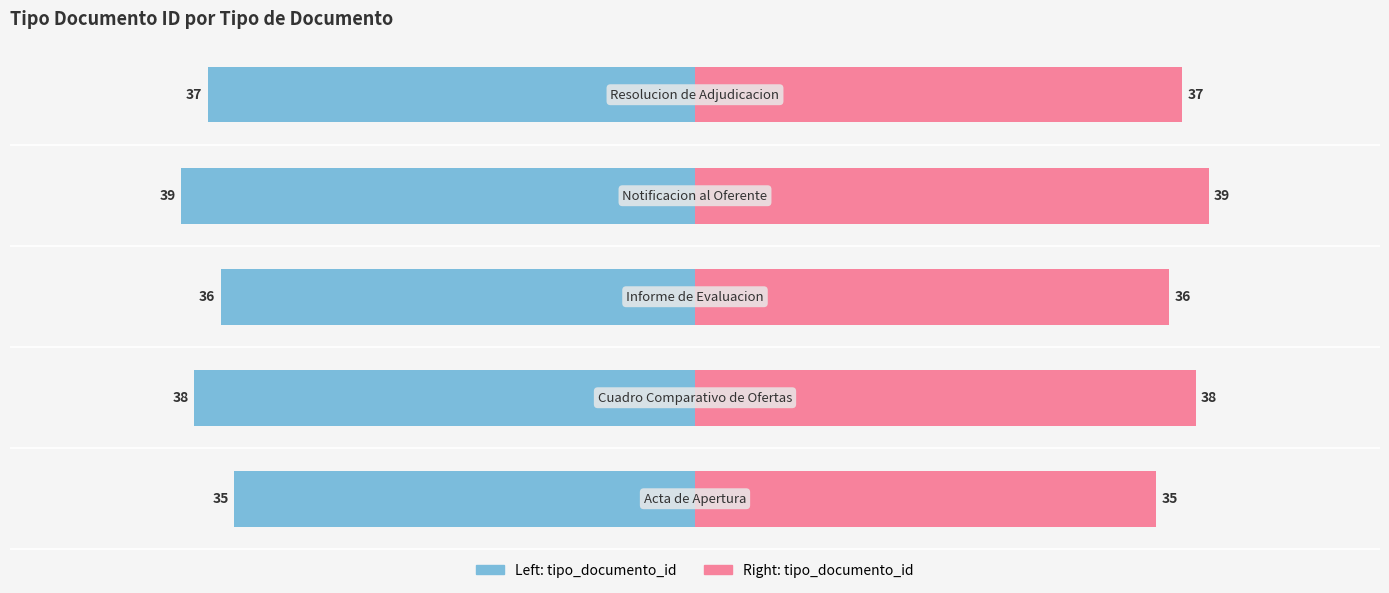

Rank the series at 4 from lowest to highest value.

tipo_documento_id (left), tipo_documento_id (right)